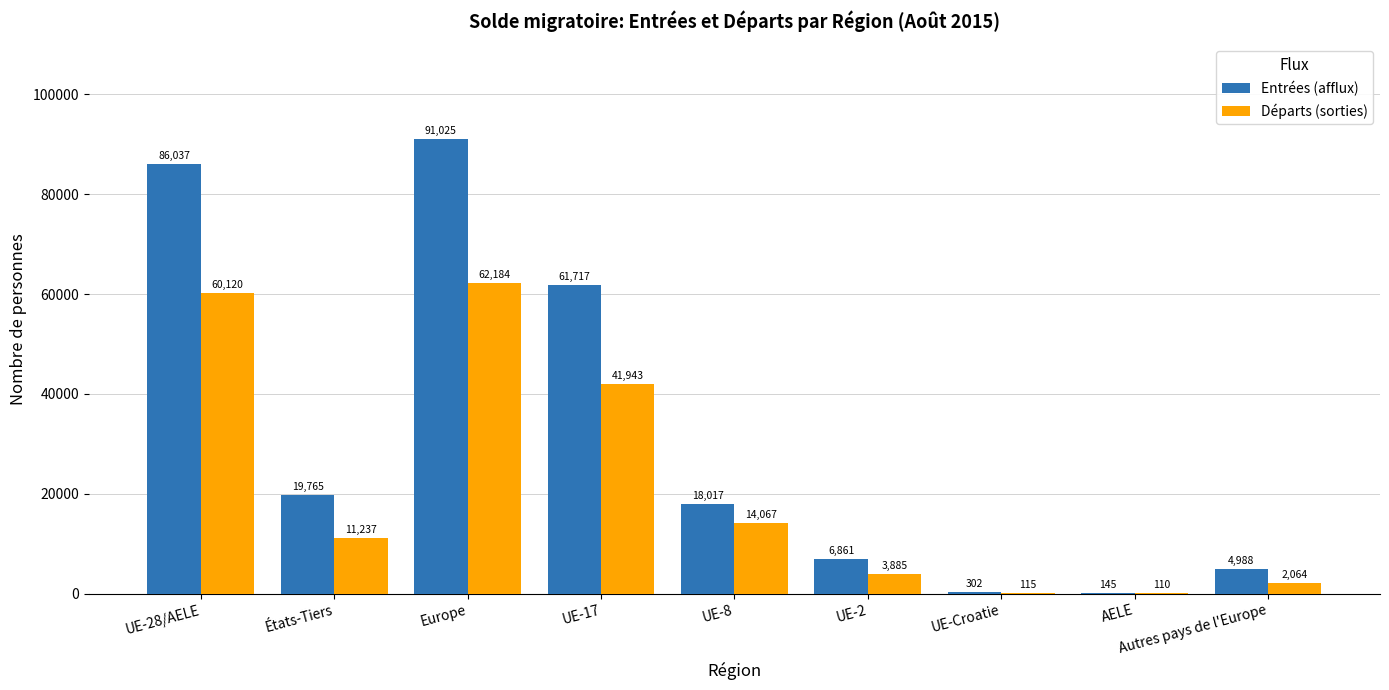

What value does the Entrées (afflux) series have at UE-28/AELE?

86037